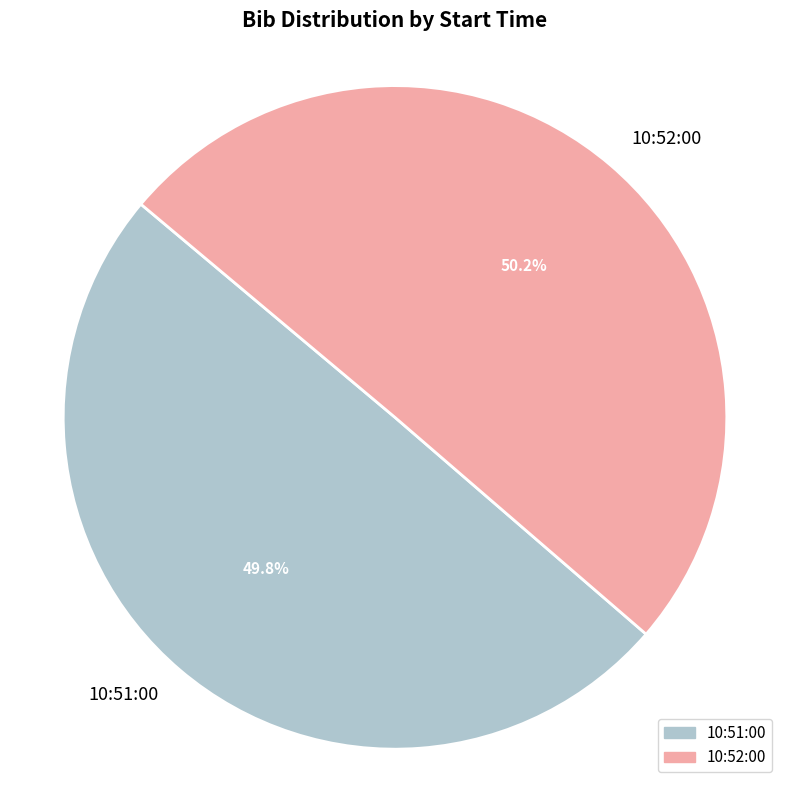

Is there a majority slice in this chart?

Yes